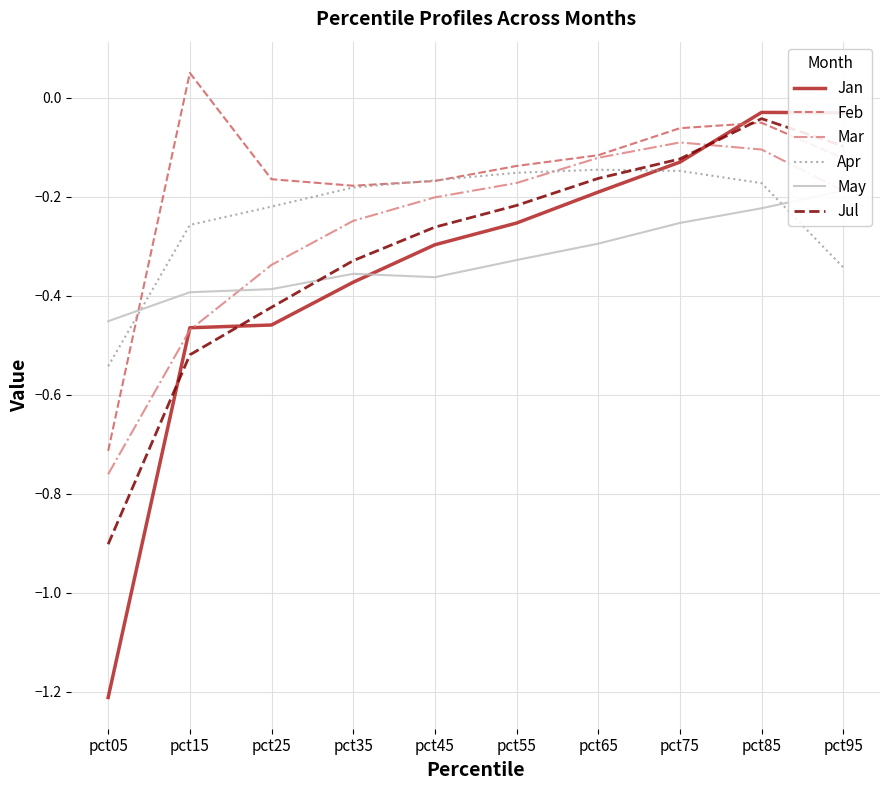

The value of Apr at pct95 is -0.1. True or false?

False